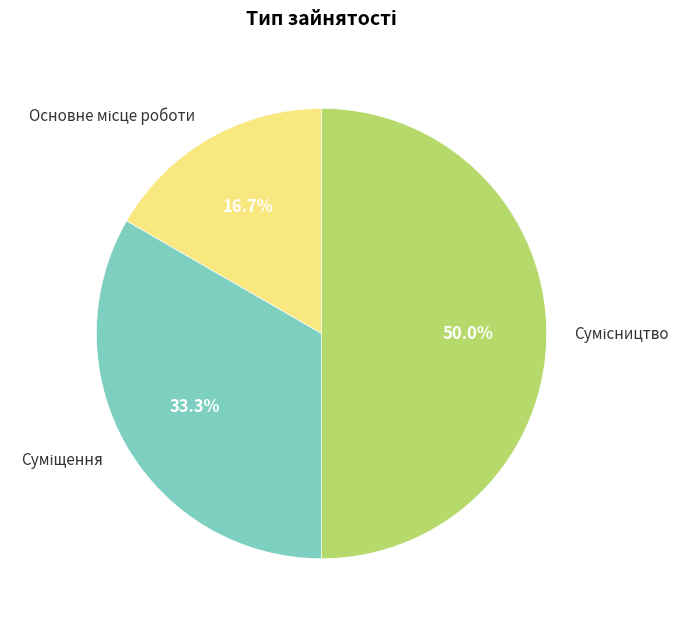

To the nearest percent, what is the difference between the largest and smallest slice percentages?

33%